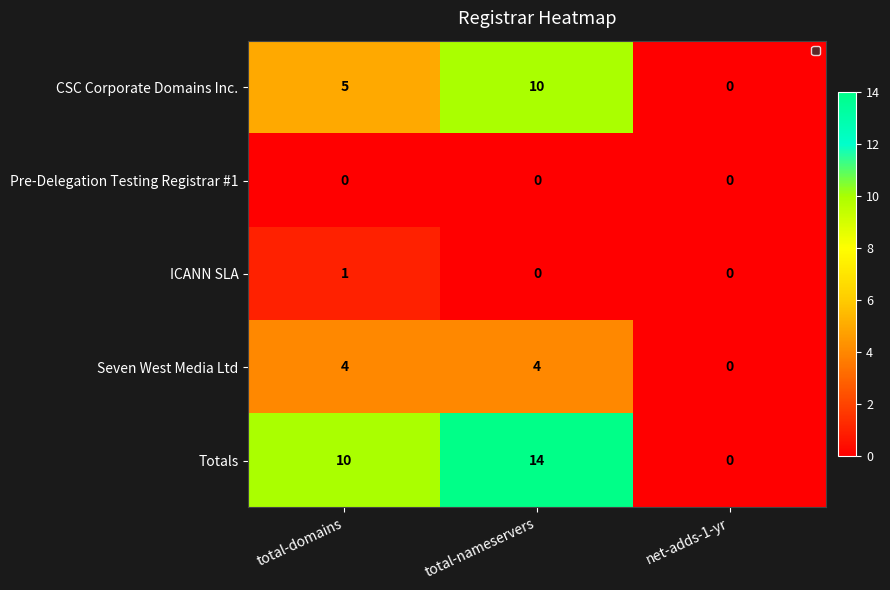

What is the spread (max minus min) of values at total-domains?

10